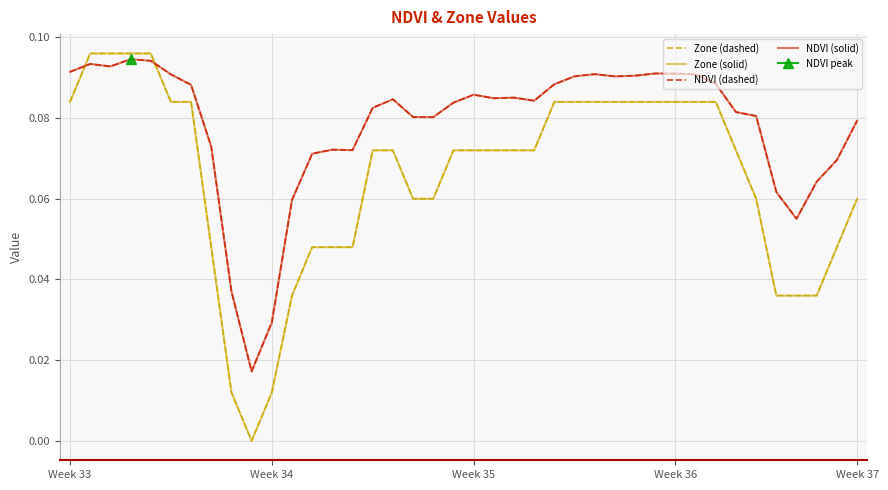

Is this an area chart (filled region under the line)?

No